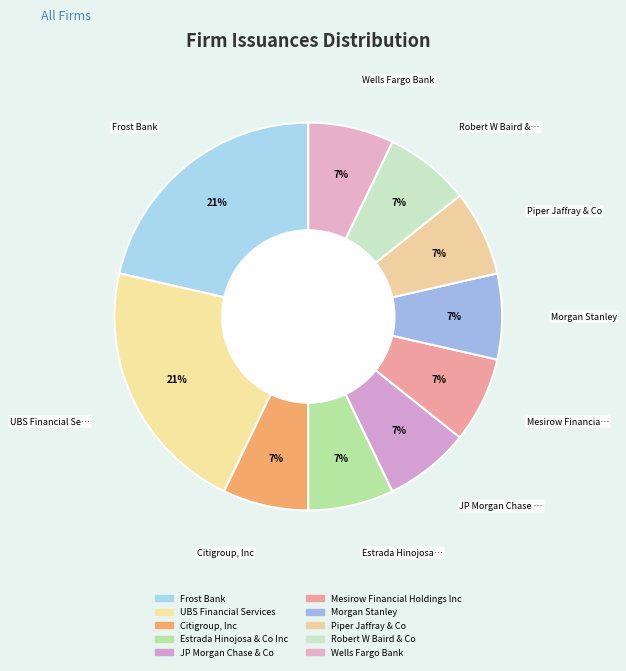

What percentage is NOT represented by Robert W Baird & Co?

92.9%